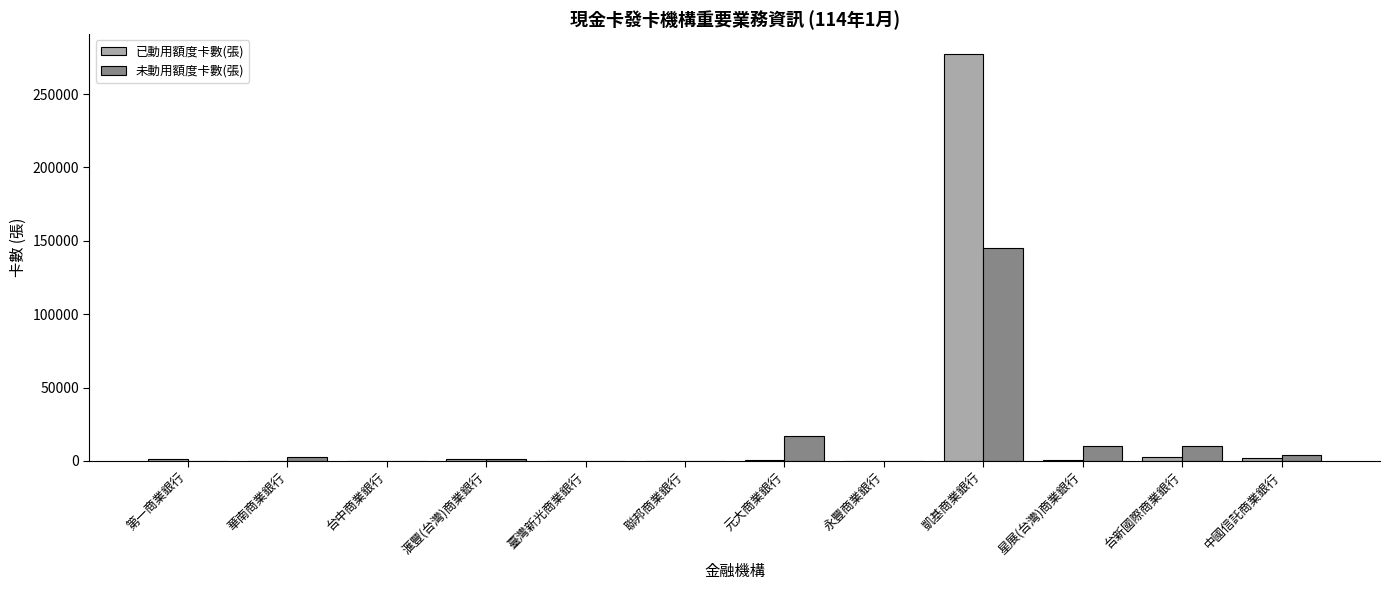

What are all the series names shown in the legend?

已動用額度卡數(張), 未動用額度卡數(張)